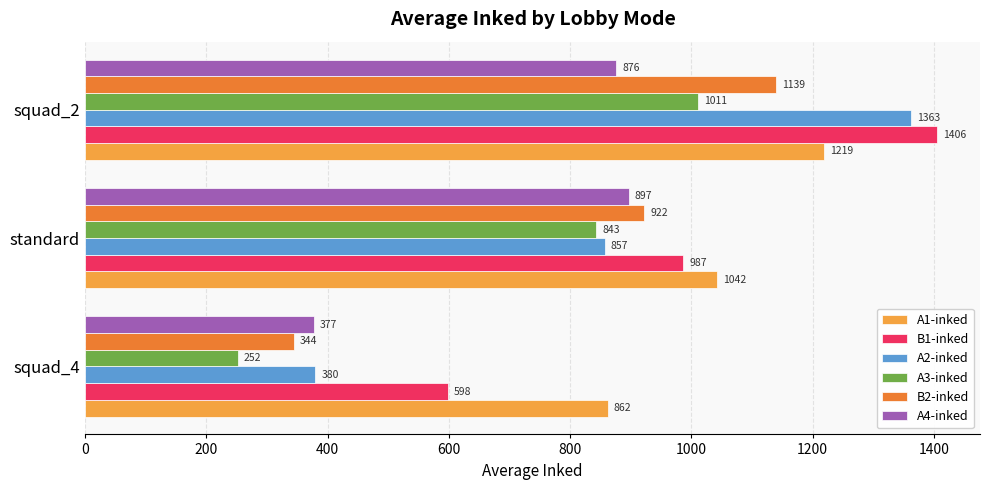

Which series changed the most between squad_4 and squad_2?

A2-inked